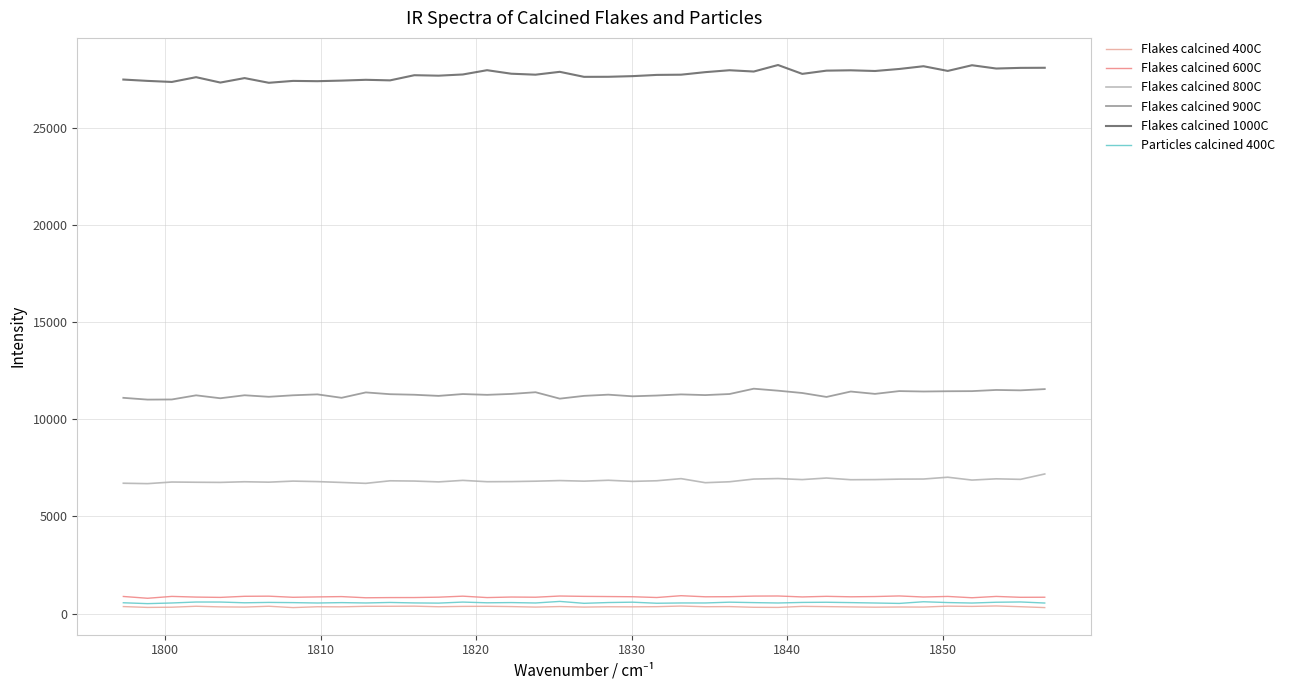

What is the sum of all Flakes calcined 800C values?

267058.8